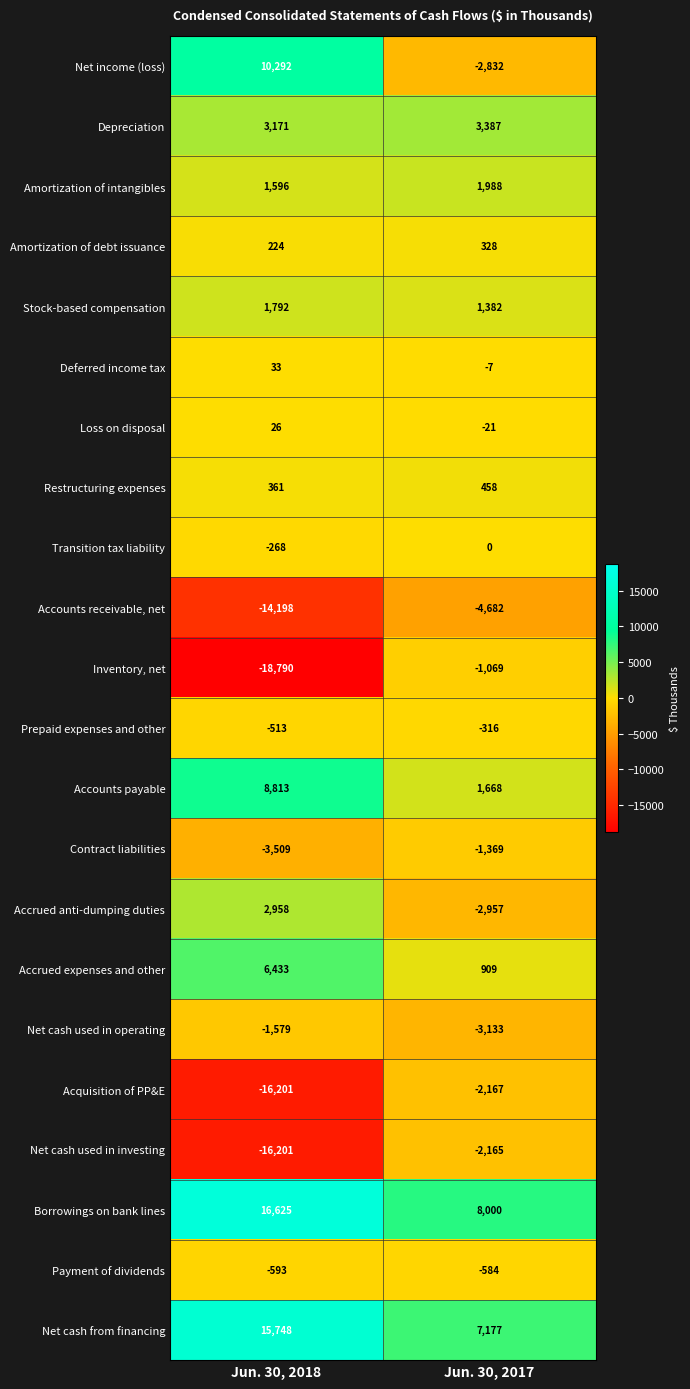

Which series changed the most between Jun. 30, 2018 and Jun. 30, 2017?

Inventory, net